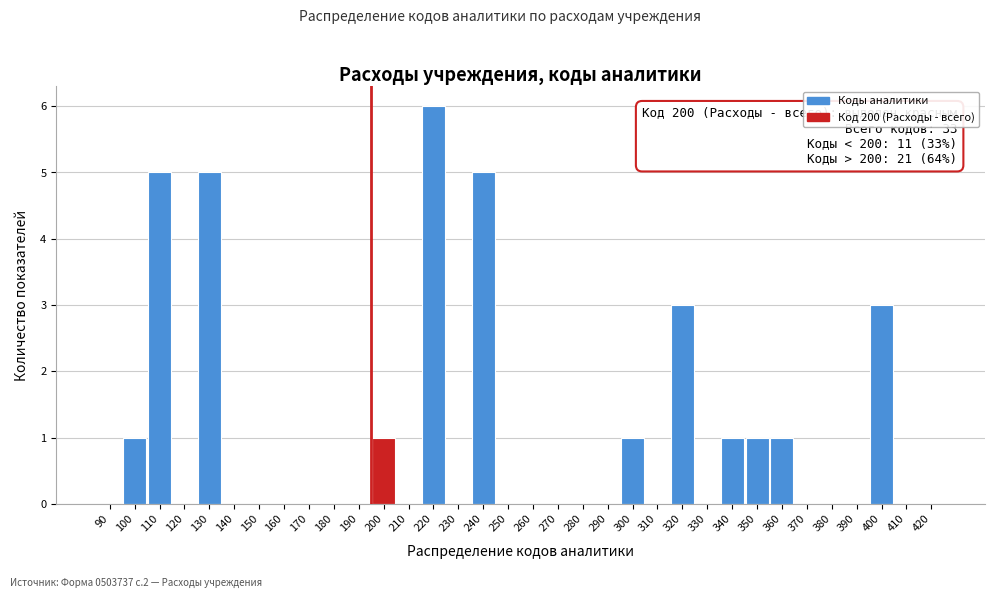

What is the sum of all values?

33